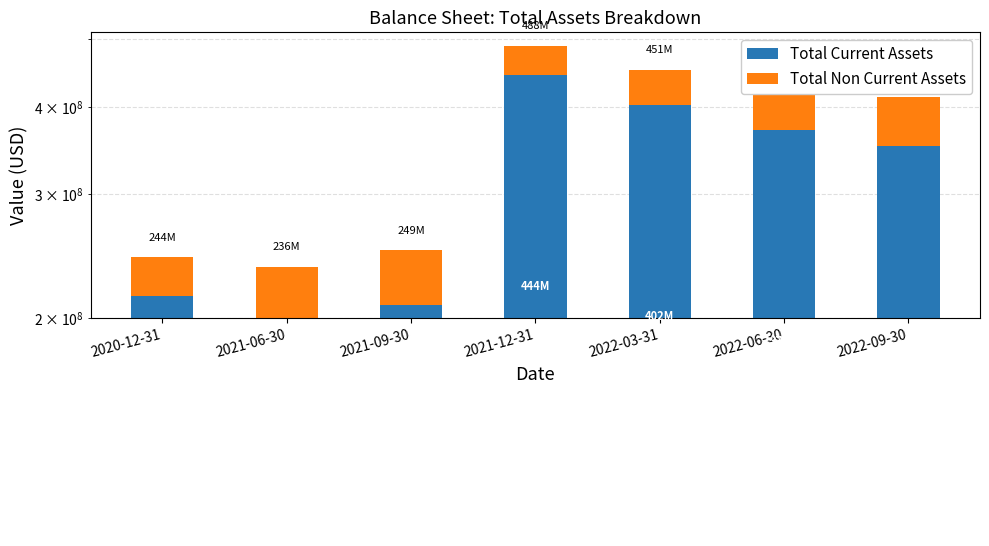

How many values in the Total Non Current Assets series are below 44061000?

3